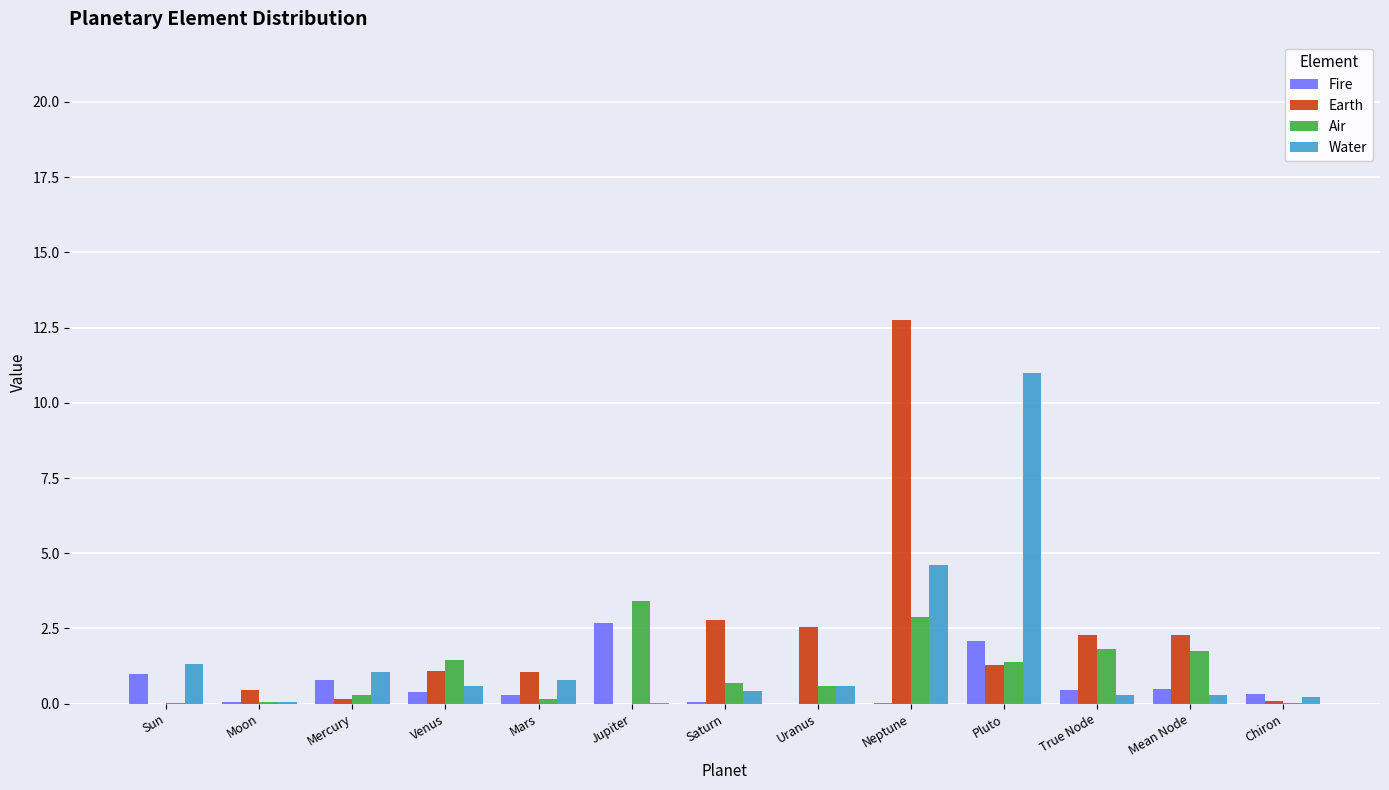

Which category has the highest value in the Fire series?

Jupiter